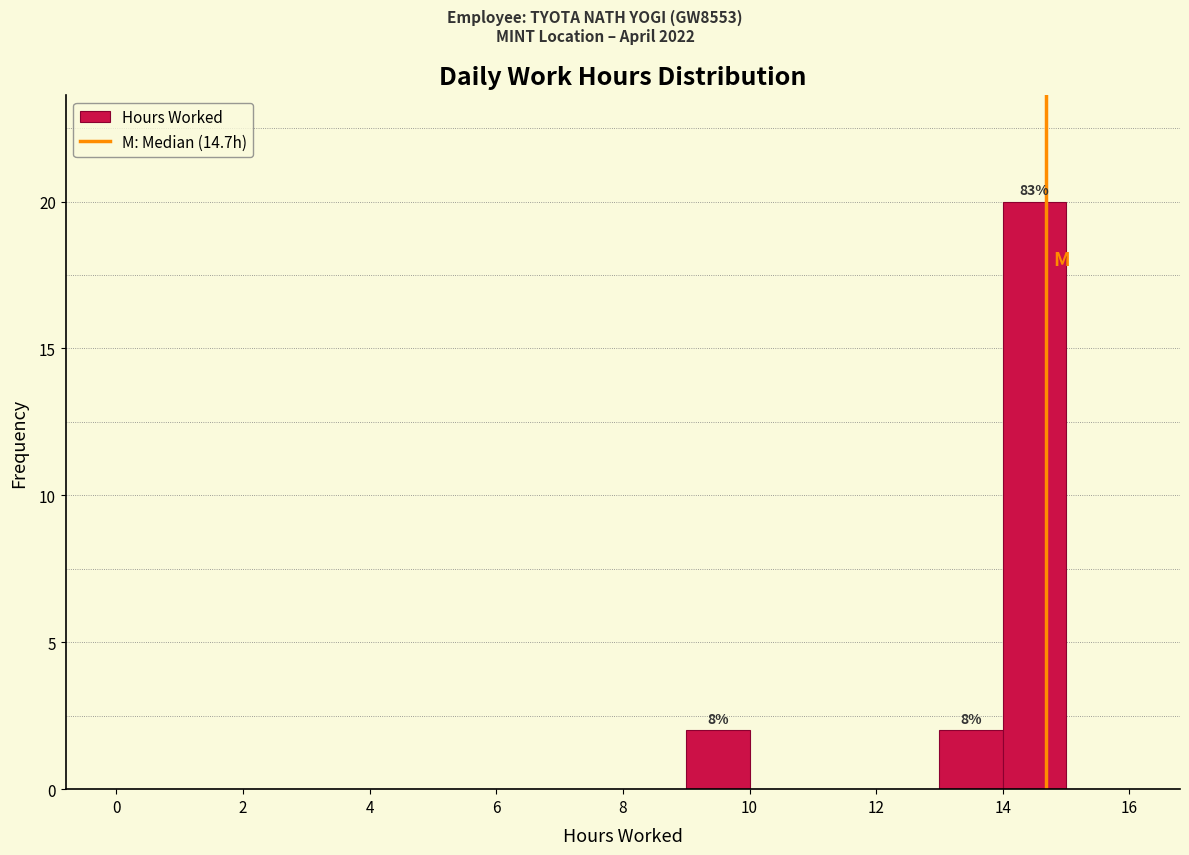

Which range on the x-axis has the tallest bar?

14 to 15